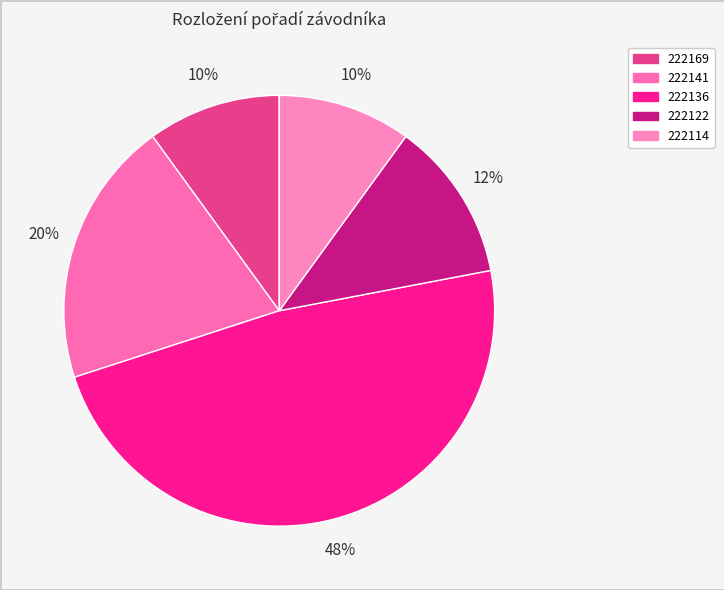

What is the smallest slice in the pie chart?

222169